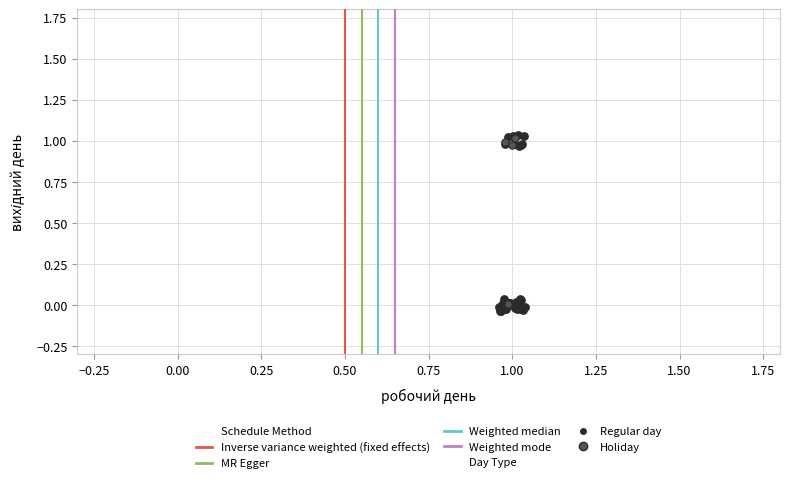

Which series has the largest Y range (max minus min)?

Regular day